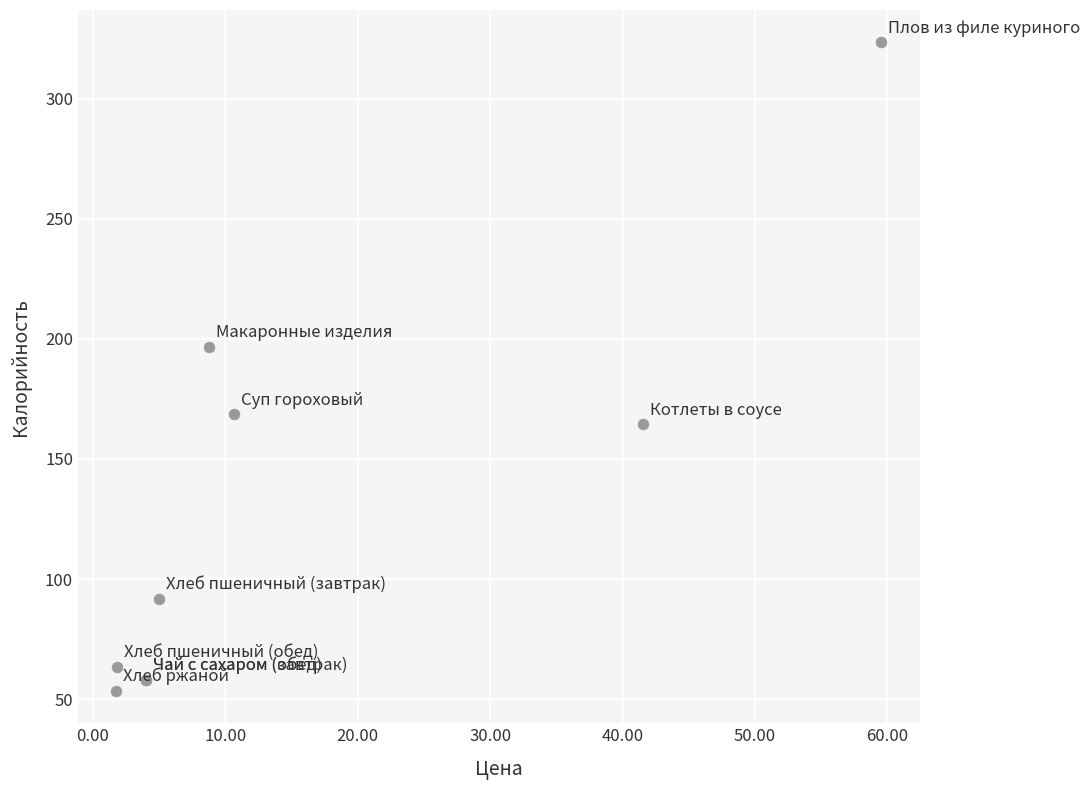

What Y value in the scatter plot is closest to 188?

196.8